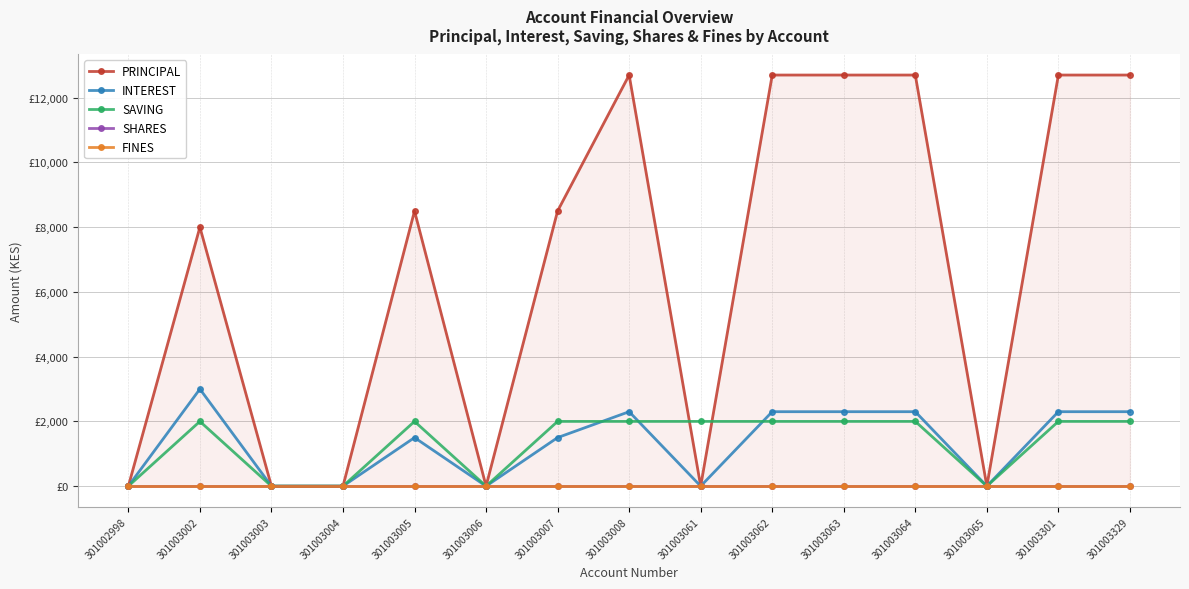

What is the value of the INTEREST point at the 7th from the left?

1500